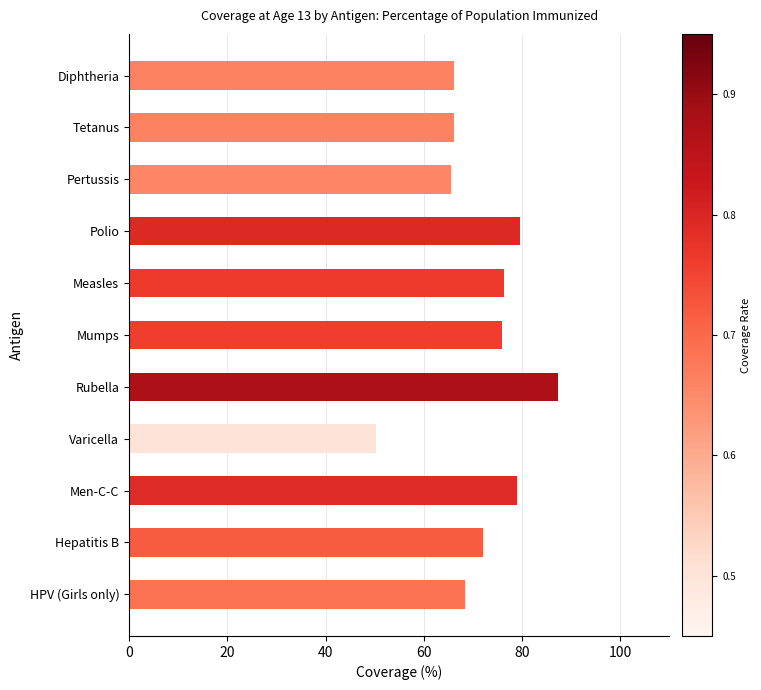

What is the approximate value at Measles?

76.3